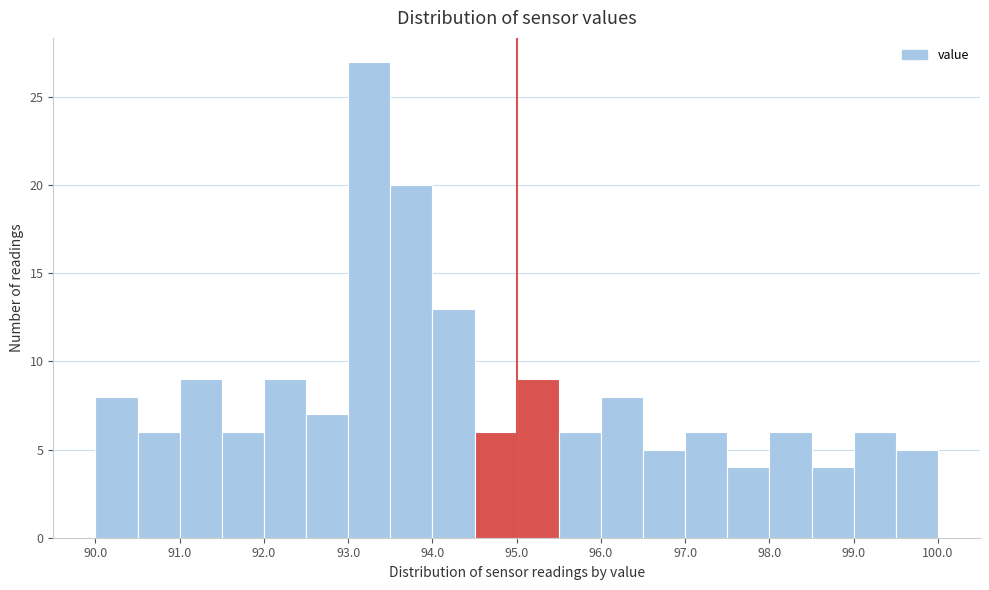

Reading left to right, transcribe this chart: for each bar, give the range it covers on the x-axis and its height. The values are not printed on the chart, so give them approximately, as read against the axis.

90.0 to 90.5: 8
90.5 to 91.0: 6
91.0 to 91.5: 9
91.5 to 92.0: 6
92.0 to 92.5: 9
92.5 to 93.0: 7
93.0 to 93.5: 27
93.5 to 94.0: 20
94.0 to 94.5: 13
94.5 to 95.0: 6
95.0 to 95.5: 9
95.5 to 96.0: 6
96.0 to 96.5: 8
96.5 to 97.0: 5
97.0 to 97.5: 6
97.5 to 98.0: 4
98.0 to 98.5: 6
98.5 to 99.0: 4
99.0 to 99.5: 6
99.5 to 100.0: 5